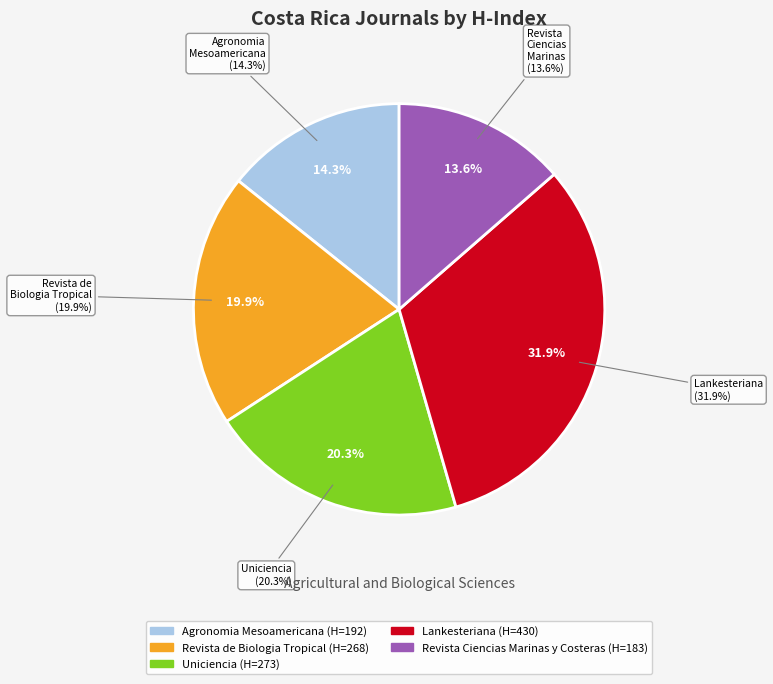

To the nearest percent, what is the difference between the largest and smallest slice percentages?

18%